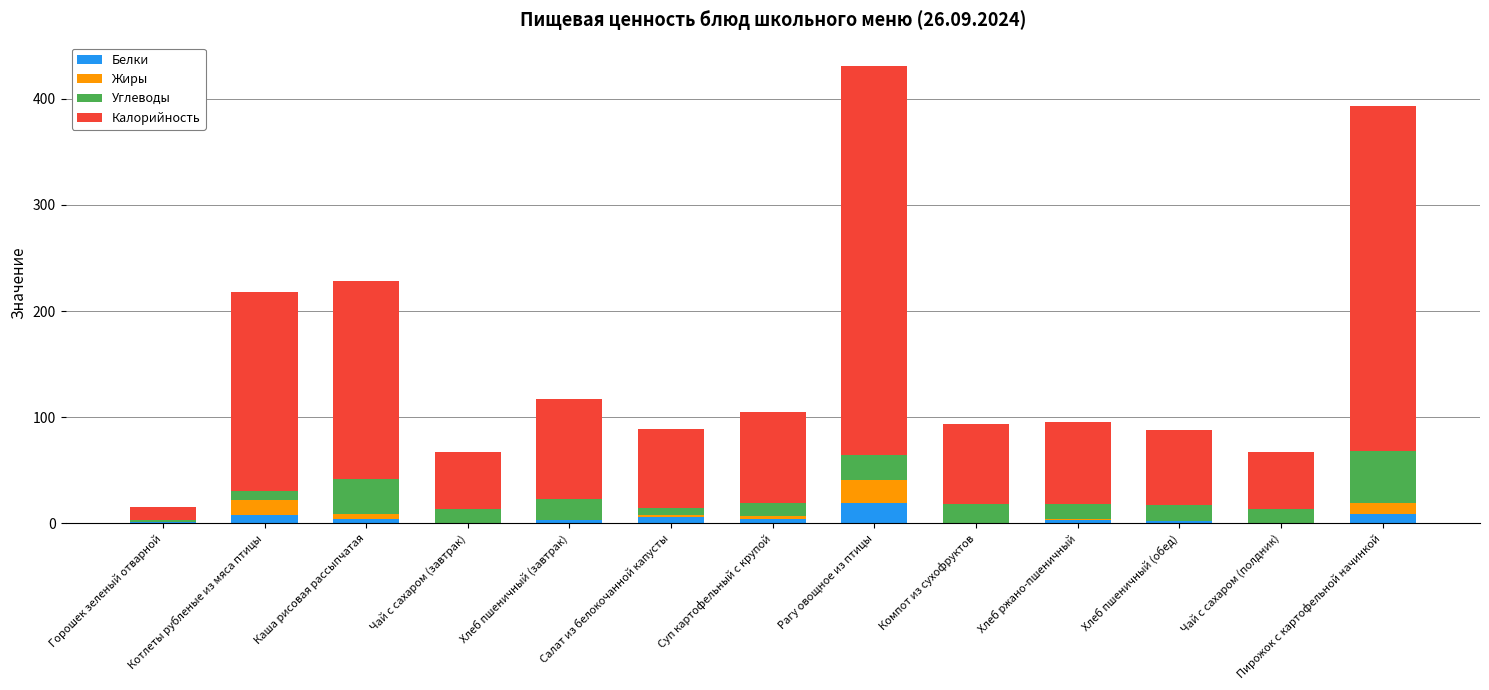

Does the chart contain stacked bars?

Yes